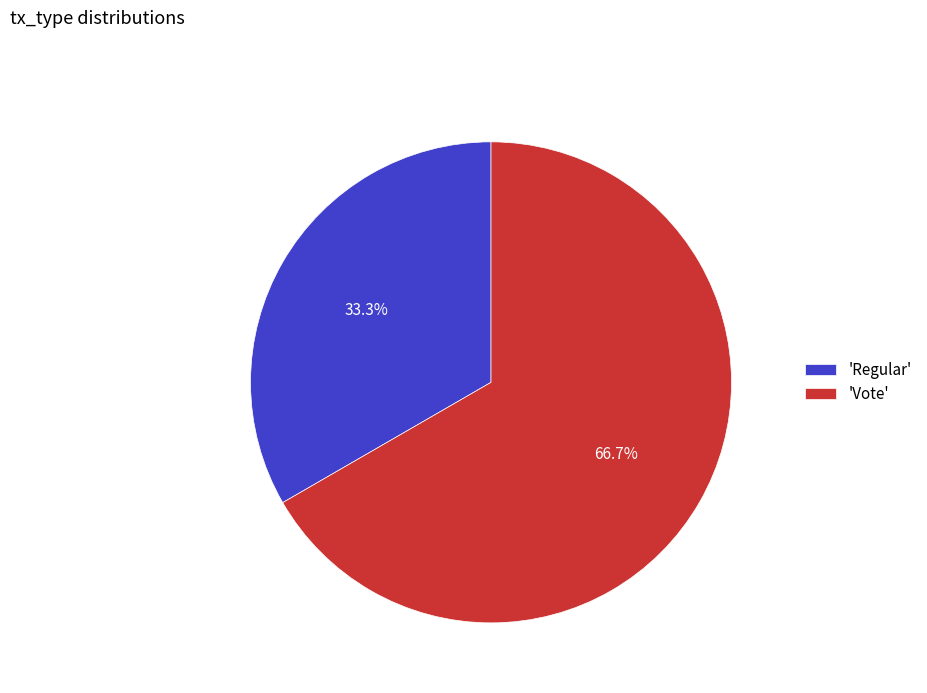

What is the ratio of the value at 'Regular' to the value at 'Vote'?

0.5